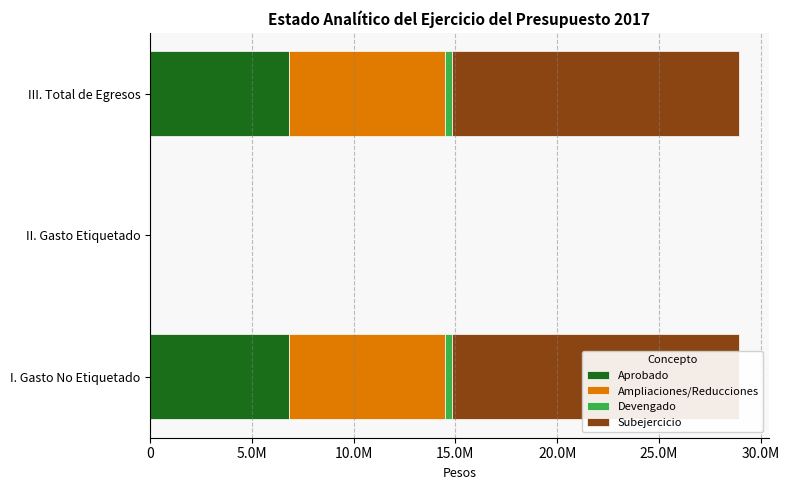

What are all the series names shown in the legend?

Aprobado, Ampliaciones/Reducciones, Devengado, Subejercicio